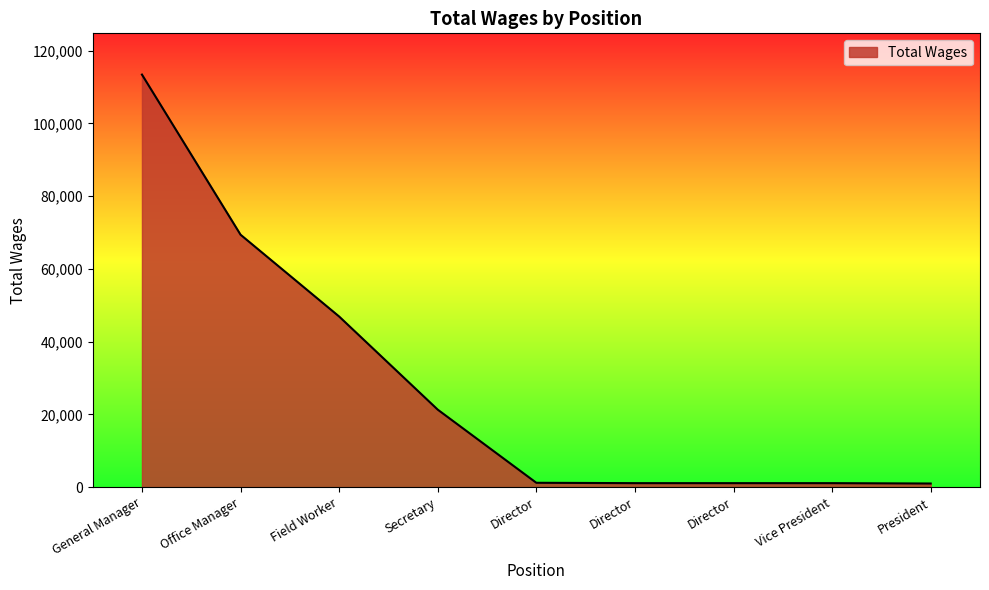

What is the maximum value shown in the chart?

113444